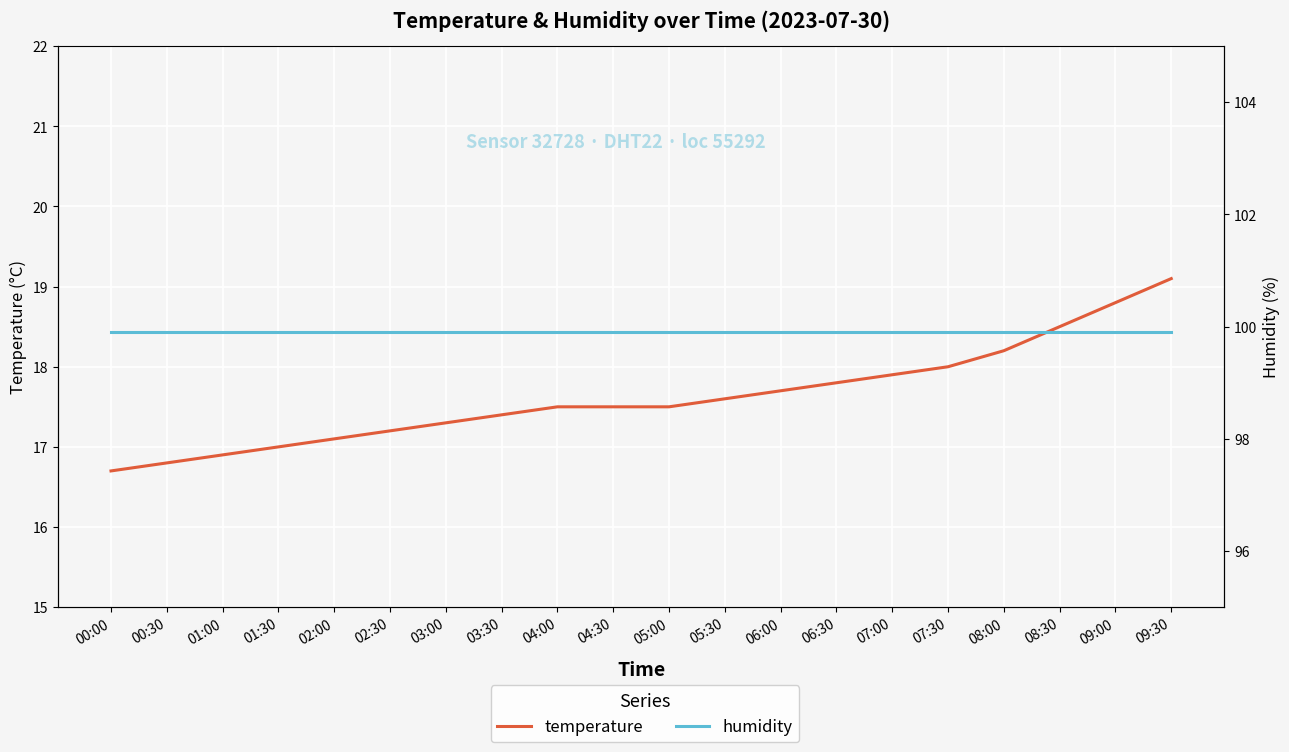

At which category does the chart reach its minimum across all series?

00:00